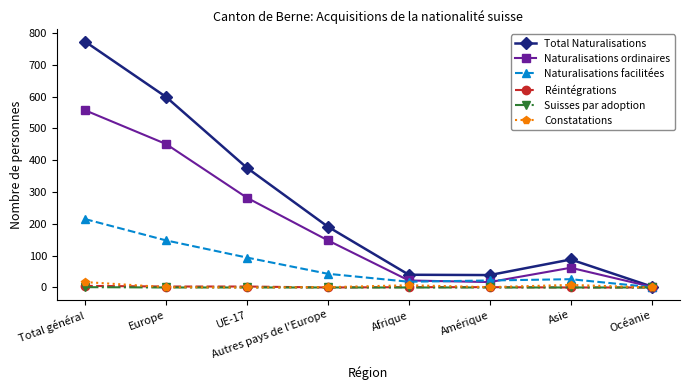

What is the average value of the Naturalisations facilitées series?

71